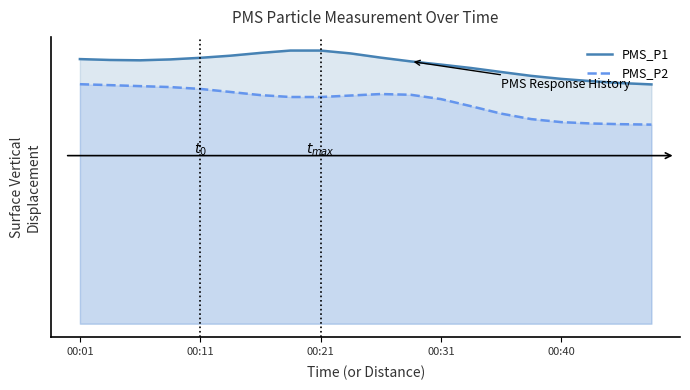

Between 00:31 and 8, which series saw the biggest shift?

PMS_P2